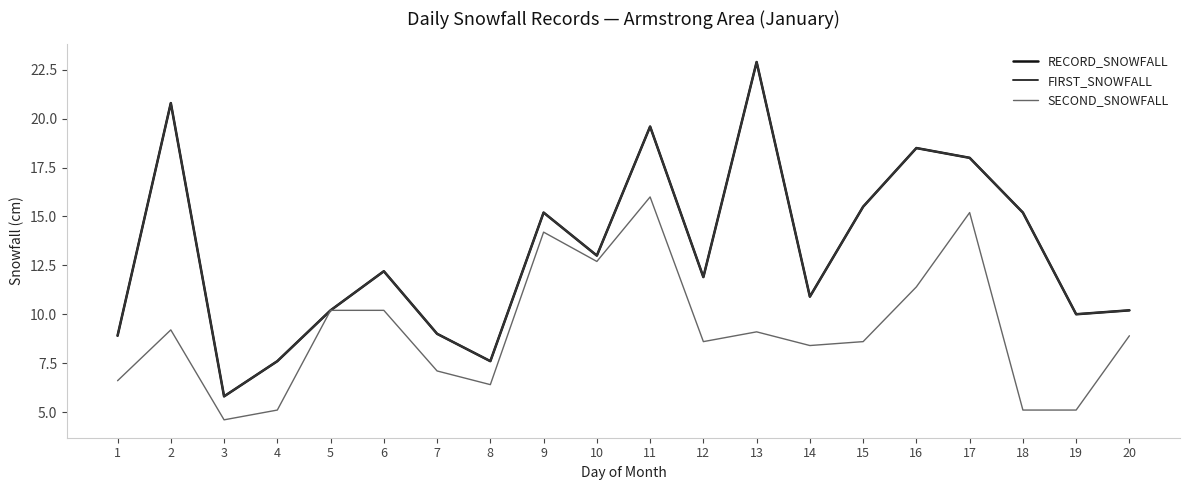

List the series in order of their peak value, highest first.

RECORD_SNOWFALL, FIRST_SNOWFALL, SECOND_SNOWFALL